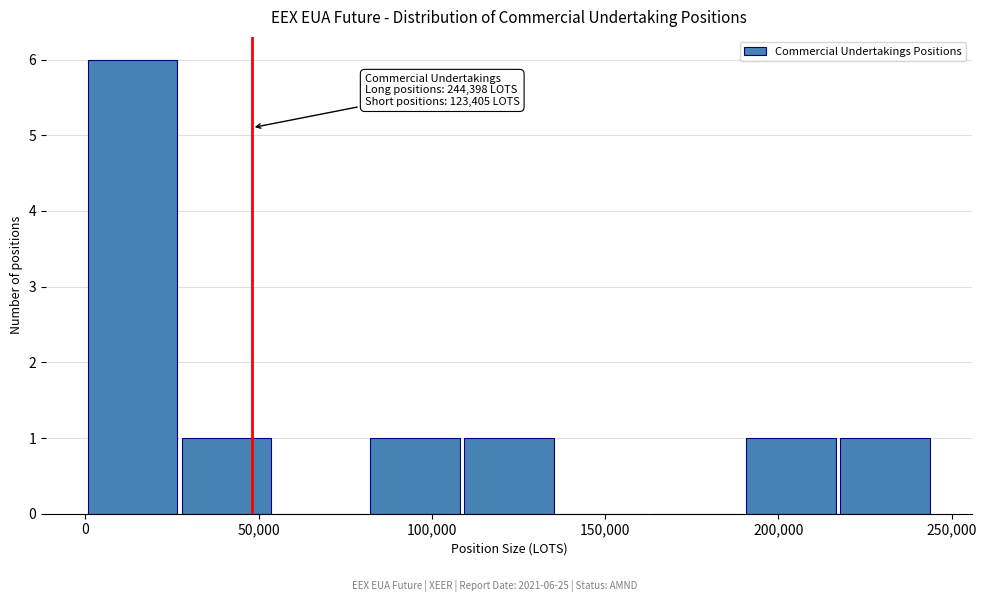

Which range on the x-axis has the tallest bar?

0 to 25000